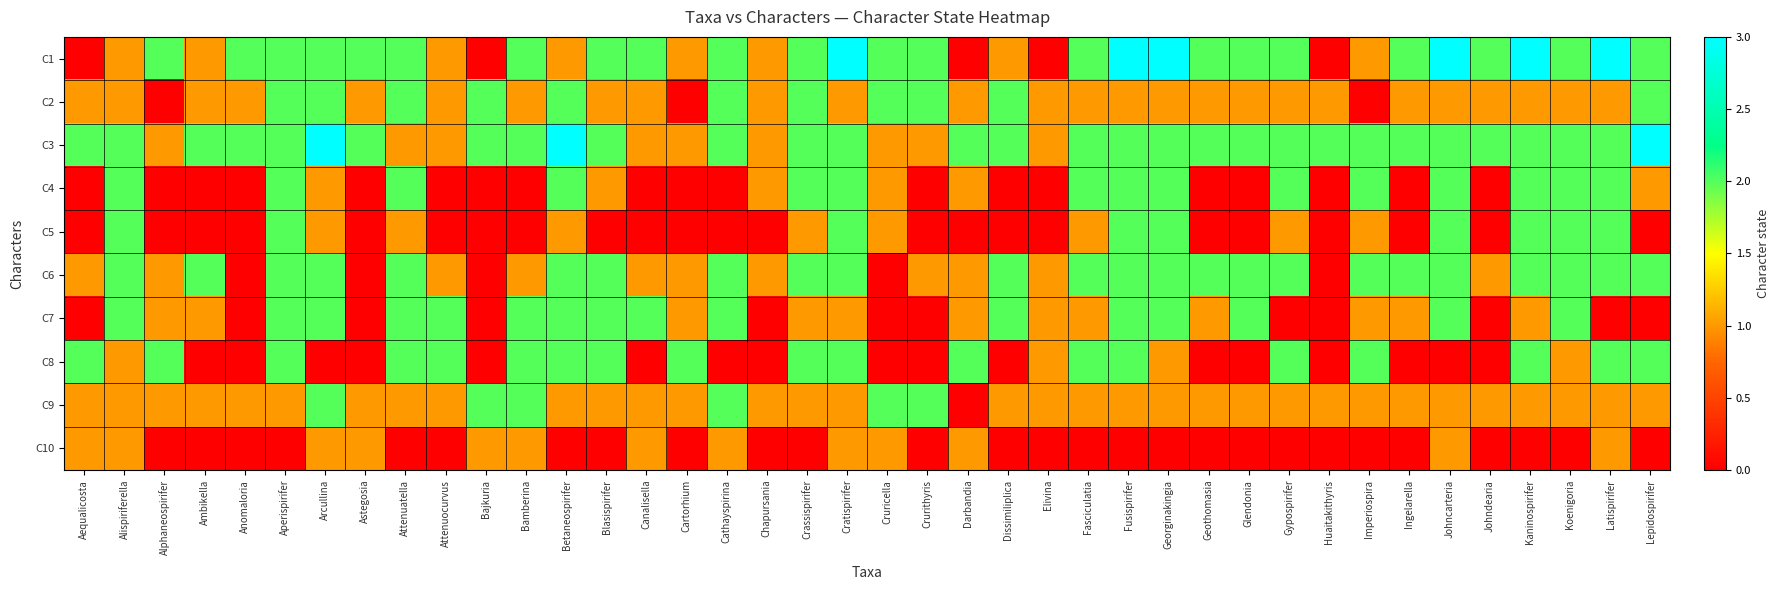

Reading left to right, extract all data points from this chart.

C1: Aequalicosta=0	Alispiriferella=1	Alphaneospirifer=2	Ambikella=1	Anomaloria=2	Aperispirifer=2	Arcullina=2	Astegosia=2	Attenuatella=2	Attenuocurvus=1	Bajkuria=0	Bamberina=2	Betaneospirifer=1	Blasispirifer=2	Canalisella=2	Cartorhium=1	Cathayspirina=2	Chapursania=1	Crassispirifer=2	Cratispirifer=3	Cruricella=2	Crurithyris=2	Darbandia=0	Dissimiliplica=1	Elivina=0	Fasciculatia=2	Fusispirifer=3	Georginakingia=3	Geothomasia=2	Glendonia=2	Gypospirifer=2	Huaitakithyris=0	Imperiospira=1	Ingelarella=2	Johncarteria=3	Johndearia=2	Kaninospirifer=3	Koenigoria=2	Latispirifer=3	Lepidospirifer=2
C2: Aequalicosta=1	Alispiriferella=1	Alphaneospirifer=0	Ambikella=1	Anomaloria=1	Aperispirifer=2	Arcullina=2	Astegosia=1	Attenuatella=2	Attenuocurvus=1	Bajkuria=2	Bamberina=1	Betaneospirifer=2	Blasispirifer=1	Canalisella=1	Cartorhium=0	Cathayspirina=2	Chapursania=1	Crassispirifer=2	Cratispirifer=1	Cruricella=2	Crurithyris=2	Darbandia=1	Dissimiliplica=2	Elivina=1	Fasciculatia=1	Fusispirifer=1	Georginakingia=1	Geothomasia=1	Glendonia=1	Gypospirifer=1	Huaitakithyris=1	Imperiospira=0	Ingelarella=1	Johncarteria=1	Johndearia=1	Kaninospirifer=1	Koenigoria=1	Latispirifer=1	Lepidospirifer=2
C3: Aequalicosta=2	Alispiriferella=2	Alphaneospirifer=1	Ambikella=2	Anomaloria=2	Aperispirifer=2	Arcullina=3	Astegosia=2	Attenuatella=1	Attenuocurvus=1	Bajkuria=2	Bamberina=2	Betaneospirifer=3	Blasispirifer=2	Canalisella=1	Cartorhium=1	Cathayspirina=2	Chapursania=1	Crassispirifer=2	Cratispirifer=2	Cruricella=1	Crurithyris=1	Darbandia=2	Dissimiliplica=2	Elivina=1	Fasciculatia=2	Fusispirifer=2	Georginakingia=2	Geothomasia=2	Glendonia=2	Gypospirifer=2	Huaitakithyris=2	Imperiospira=2	Ingelarella=2	Johncarteria=2	Johndearia=2	Kaninospirifer=2	Koenigoria=2	Latispirifer=2	Lepidospirifer=3
C4: Aequalicosta=0	Alispiriferella=2	Alphaneospirifer=0	Ambikella=0	Anomaloria=0	Aperispirifer=2	Arcullina=1	Astegosia=0	Attenuatella=2	Attenuocurvus=0	Bajkuria=0	Bamberina=0	Betaneospirifer=2	Blasispirifer=1	Canalisella=0	Cartorhium=0	Cathayspirina=0	Chapursania=1	Crassispirifer=2	Cratispirifer=2	Cruricella=1	Crurithyris=0	Darbandia=1	Dissimiliplica=0	Elivina=0	Fasciculatia=2	Fusispirifer=2	Georginakingia=2	Geothomasia=0	Glendonia=0	Gypospirifer=2	Huaitakithyris=0	Imperiospira=2	Ingelarella=0	Johncarteria=2	Johndearia=0	Kaninospirifer=2	Koenigoria=2	Latispirifer=2	Lepidospirifer=1
C5: Aequalicosta=0	Alispiriferella=2	Alphaneospirifer=0	Ambikella=0	Anomaloria=0	Aperispirifer=2	Arcullina=1	Astegosia=0	Attenuatella=1	Attenuocurvus=0	Bajkuria=0	Bamberina=0	Betaneospirifer=1	Blasispirifer=0	Canalisella=0	Cartorhium=0	Cathayspirina=0	Chapursania=0	Crassispirifer=1	Cratispirifer=2	Cruricella=1	Crurithyris=0	Darbandia=0	Dissimiliplica=0	Elivina=0	Fasciculatia=1	Fusispirifer=2	Georginakingia=2	Geothomasia=0	Glendonia=0	Gypospirifer=1	Huaitakithyris=0	Imperiospira=1	Ingelarella=0	Johncarteria=2	Johndearia=0	Kaninospirifer=2	Koenigoria=2	Latispirifer=2	Lepidospirifer=0
C6: Aequalicosta=1	Alispiriferella=2	Alphaneospirifer=1	Ambikella=2	Anomaloria=0	Aperispirifer=2	Arcullina=2	Astegosia=0	Attenuatella=2	Attenuocurvus=1	Bajkuria=0	Bamberina=1	Betaneospirifer=2	Blasispirifer=2	Canalisella=1	Cartorhium=1	Cathayspirina=2	Chapursania=1	Crassispirifer=2	Cratispirifer=2	Cruricella=0	Crurithyris=1	Darbandia=1	Dissimiliplica=2	Elivina=1	Fasciculatia=2	Fusispirifer=2	Georginakingia=2	Geothomasia=2	Glendonia=2	Gypospirifer=2	Huaitakithyris=0	Imperiospira=2	Ingelarella=2	Johncarteria=2	Johndearia=1	Kaninospirifer=2	Koenigoria=2	Latispirifer=2	Lepidospirifer=2
C7: Aequalicosta=0	Alispiriferella=2	Alphaneospirifer=1	Ambikella=1	Anomaloria=0	Aperispirifer=2	Arcullina=2	Astegosia=0	Attenuatella=2	Attenuocurvus=2	Bajkuria=0	Bamberina=2	Betaneospirifer=2	Blasispirifer=2	Canalisella=2	Cartorhium=1	Cathayspirina=2	Chapursania=0	Crassispirifer=1	Cratispirifer=1	Cruricella=0	Crurithyris=0	Darbandia=1	Dissimiliplica=2	Elivina=1	Fasciculatia=1	Fusispirifer=2	Georginakingia=2	Geothomasia=1	Glendonia=2	Gypospirifer=0	Huaitakithyris=0	Imperiospira=1	Ingelarella=1	Johncarteria=2	Johndearia=0	Kaninospirifer=1	Koenigoria=2	Latispirifer=0	Lepidospirifer=0
C8: Aequalicosta=2	Alispiriferella=1	Alphaneospirifer=2	Ambikella=0	Anomaloria=0	Aperispirifer=2	Arcullina=0	Astegosia=0	Attenuatella=2	Attenuocurvus=2	Bajkuria=0	Bamberina=2	Betaneospirifer=2	Blasispirifer=2	Canalisella=0	Cartorhium=2	Cathayspirina=0	Chapursania=0	Crassispirifer=2	Cratispirifer=2	Cruricella=0	Crurithyris=0	Darbandia=2	Dissimiliplica=0	Elivina=1	Fasciculatia=2	Fusispirifer=2	Georginakingia=1	Geothomasia=0	Glendonia=0	Gypospirifer=2	Huaitakithyris=0	Imperiospira=2	Ingelarella=0	Johncarteria=0	Johndearia=0	Kaninospirifer=2	Koenigoria=1	Latispirifer=2	Lepidospirifer=2
C9: Aequalicosta=1	Alispiriferella=1	Alphaneospirifer=1	Ambikella=1	Anomaloria=1	Aperispirifer=1	Arcullina=2	Astegosia=1	Attenuatella=1	Attenuocurvus=1	Bajkuria=2	Bamberina=2	Betaneospirifer=1	Blasispirifer=1	Canalisella=1	Cartorhium=1	Cathayspirina=2	Chapursania=1	Crassispirifer=1	Cratispirifer=1	Cruricella=2	Crurithyris=2	Darbandia=0	Dissimiliplica=1	Elivina=1	Fasciculatia=1	Fusispirifer=1	Georginakingia=1	Geothomasia=1	Glendonia=1	Gypospirifer=1	Huaitakithyris=1	Imperiospira=1	Ingelarella=1	Johncarteria=1	Johndearia=1	Kaninospirifer=1	Koenigoria=1	Latispirifer=1	Lepidospirifer=1
C10: Aequalicosta=1	Alispiriferella=1	Alphaneospirifer=0	Ambikella=0	Anomaloria=0	Aperispirifer=0	Arcullina=1	Astegosia=1	Attenuatella=0	Attenuocurvus=0	Bajkuria=1	Bamberina=1	Betaneospirifer=0	Blasispirifer=0	Canalisella=1	Cartorhium=0	Cathayspirina=1	Chapursania=0	Crassispirifer=0	Cratispirifer=1	Cruricella=1	Crurithyris=0	Darbandia=1	Dissimiliplica=0	Elivina=0	Fasciculatia=0	Fusispirifer=0	Georginakingia=0	Geothomasia=0	Glendonia=0	Gypospirifer=0	Huaitakithyris=0	Imperiospira=0	Ingelarella=0	Johncarteria=1	Johndearia=0	Kaninospirifer=0	Koenigoria=0	Latispirifer=1	Lepidospirifer=0